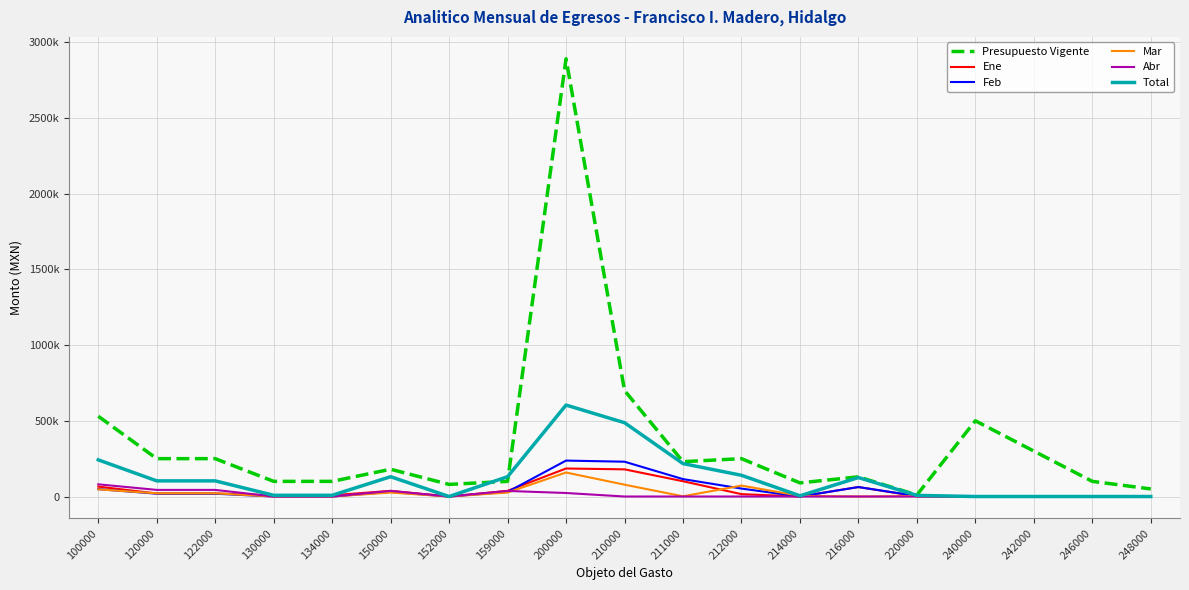

True or false: Abr has a value of -49786.3 at 246000.

False